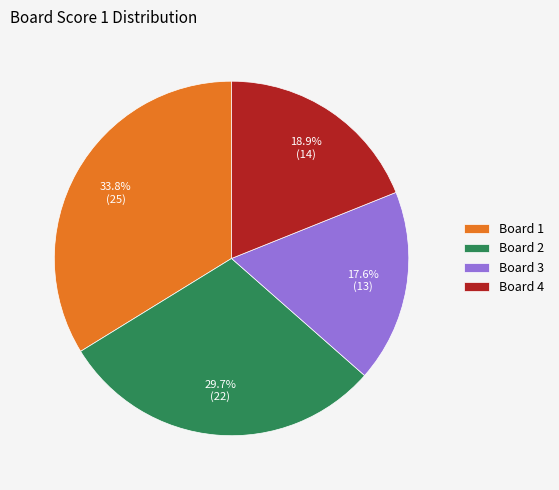

True or false: Board 2 accounts for 30% of the total.

True